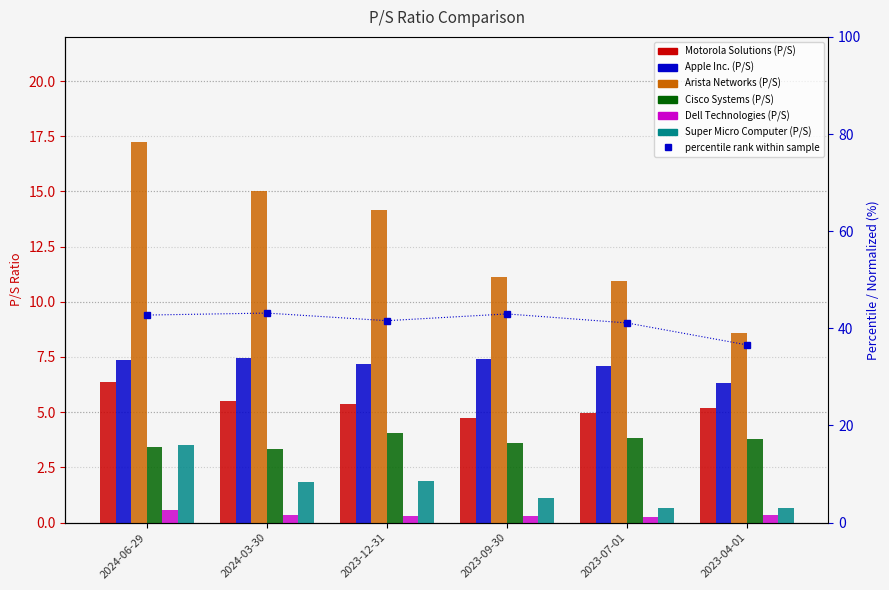

How many groups of bars are there?

6